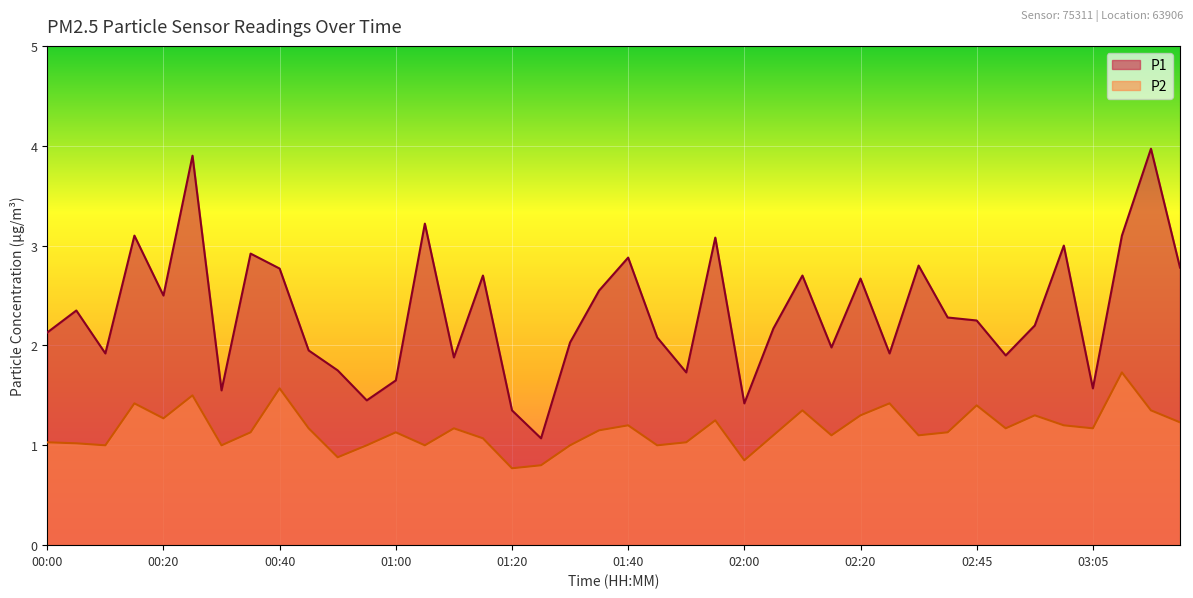

At which category does P2 reach its first local valley?

00:10